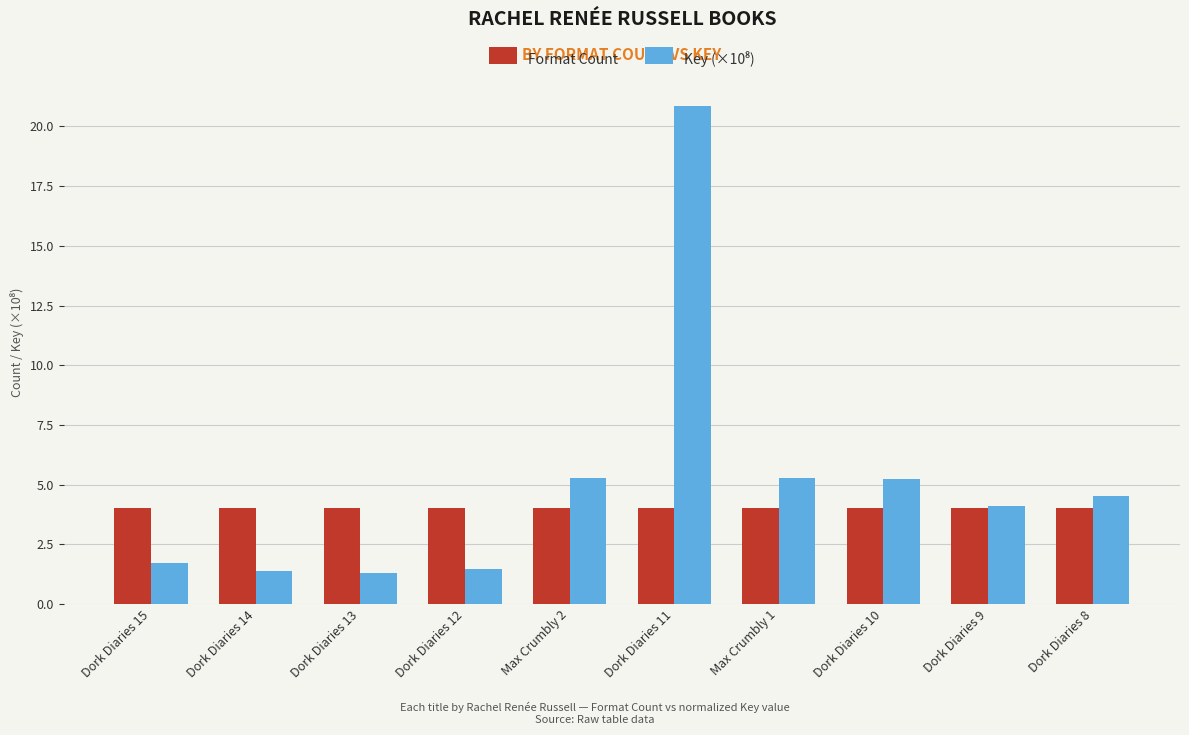

Does the chart contain any negative values?

No